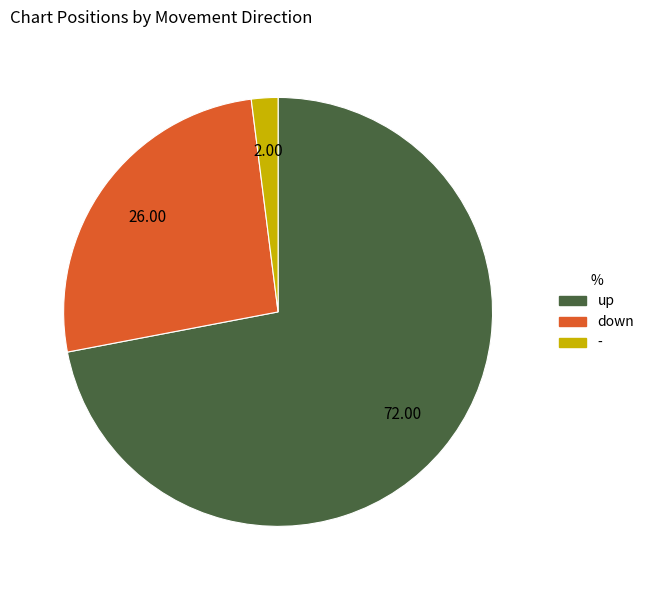

Combined, do - and up account for over 50%?

Yes